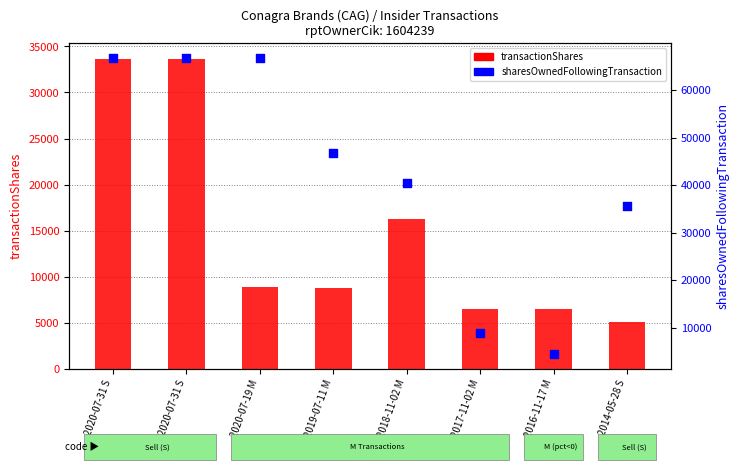

Is the value of sharesOwnedFollowingTransaction at 2014-05-28 S greater than the value of transactionShares at 2020-07-19 M?

Yes